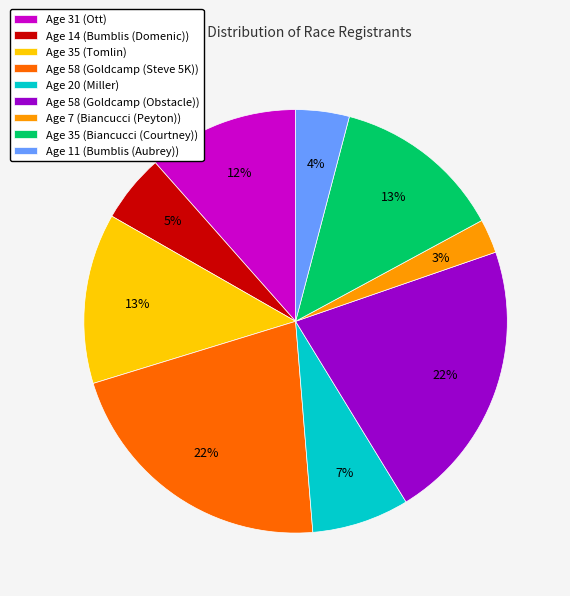

To the nearest percent, what is the average slice percentage?

11%